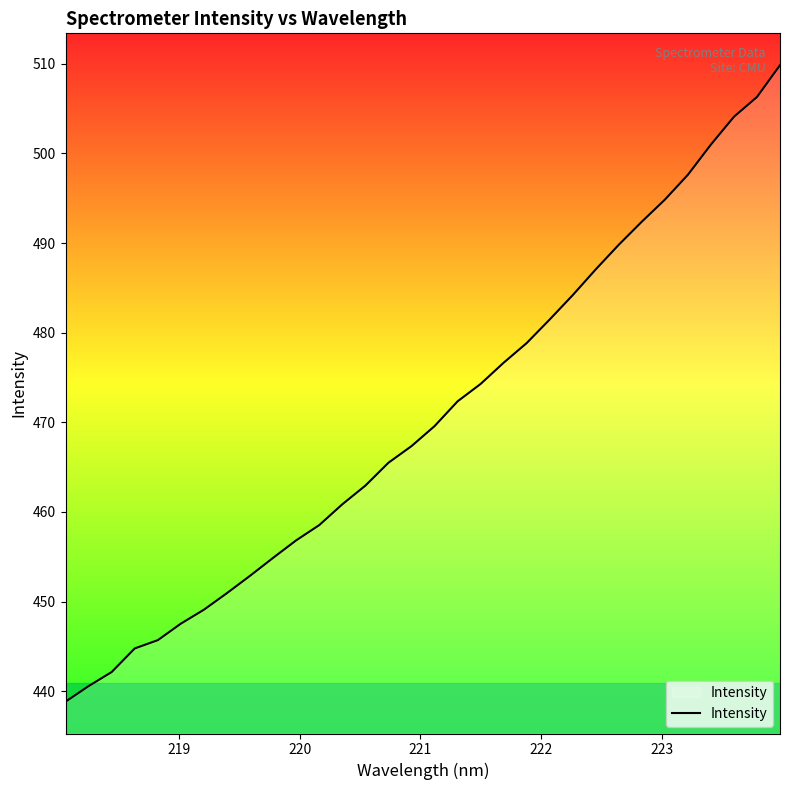

What is the difference between the maximum and minimum values?

71.0